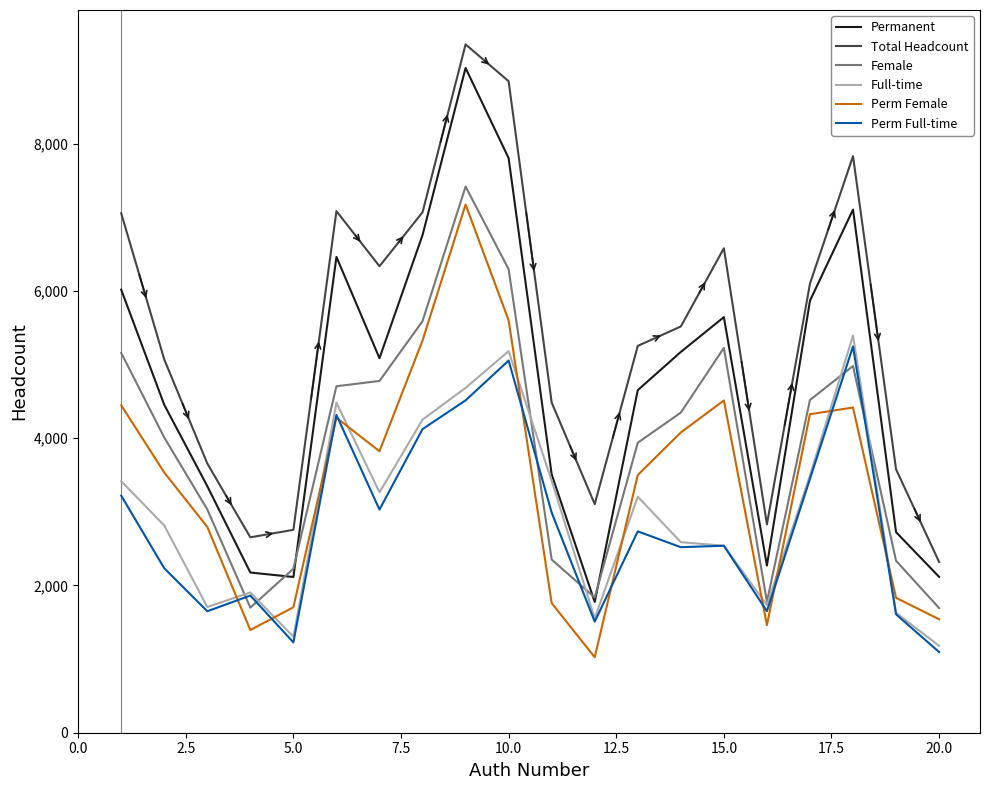

What is the highest value of the Female series?

7419